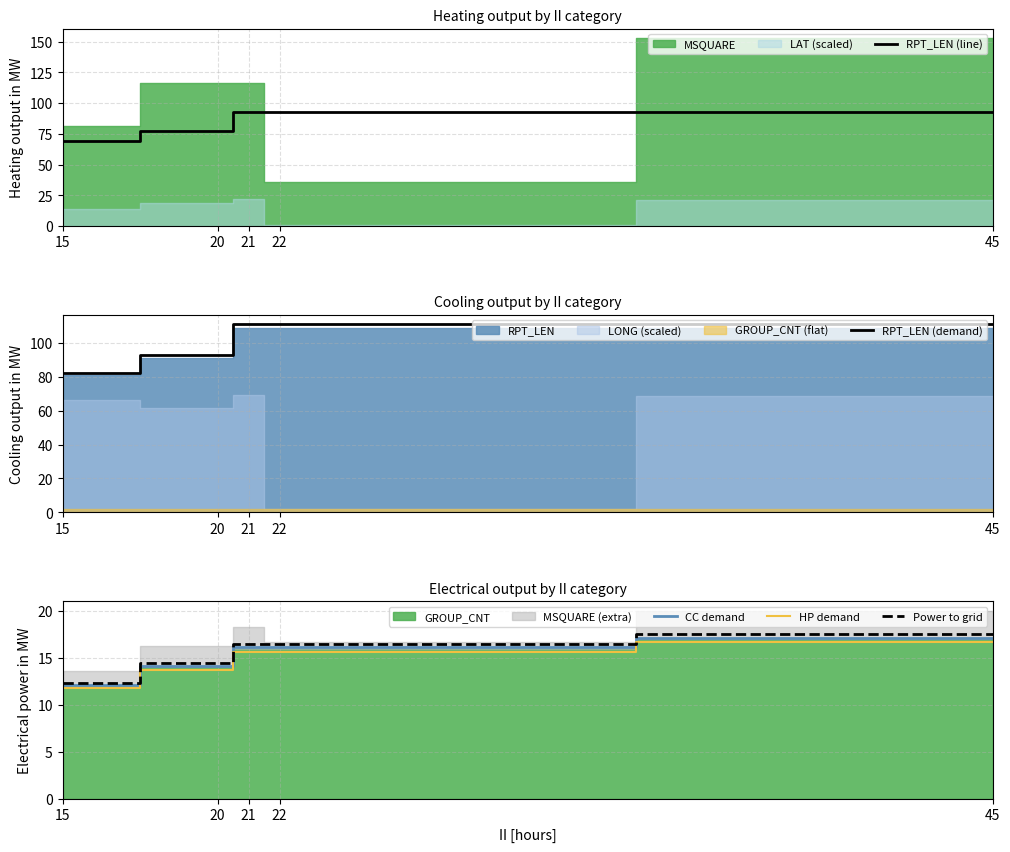

Reading right to left, what are all the values shown in this chart?

RPT_LEN (line): 45=92.6	22=92.6	21=92.6	20=77.3	15=68.8
RPT_LEN (demand): 45=111.2	22=111.2	21=111.2	20=92.8	15=82.6
CC demand: 45=17.2	22=16.2	21=16.2	20=14.1	15=12.1
HP demand: 45=16.7	22=15.7	21=15.7	20=13.7	15=11.8
Power to grid: 45=17.5	22=16.5	21=16.5	20=14.4	15=12.4